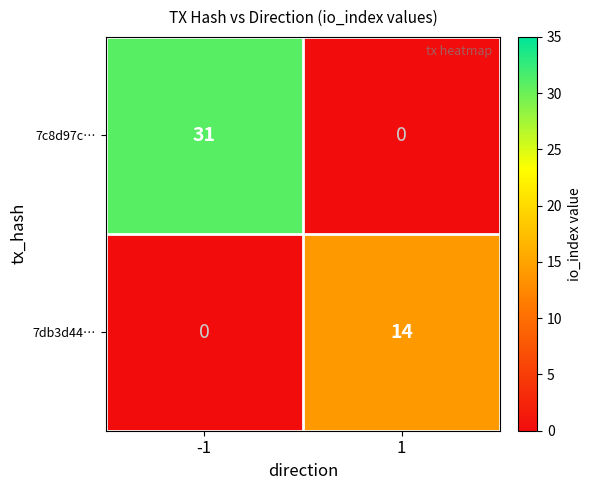

Which series has the largest range (max minus min)?

7c8d97c…